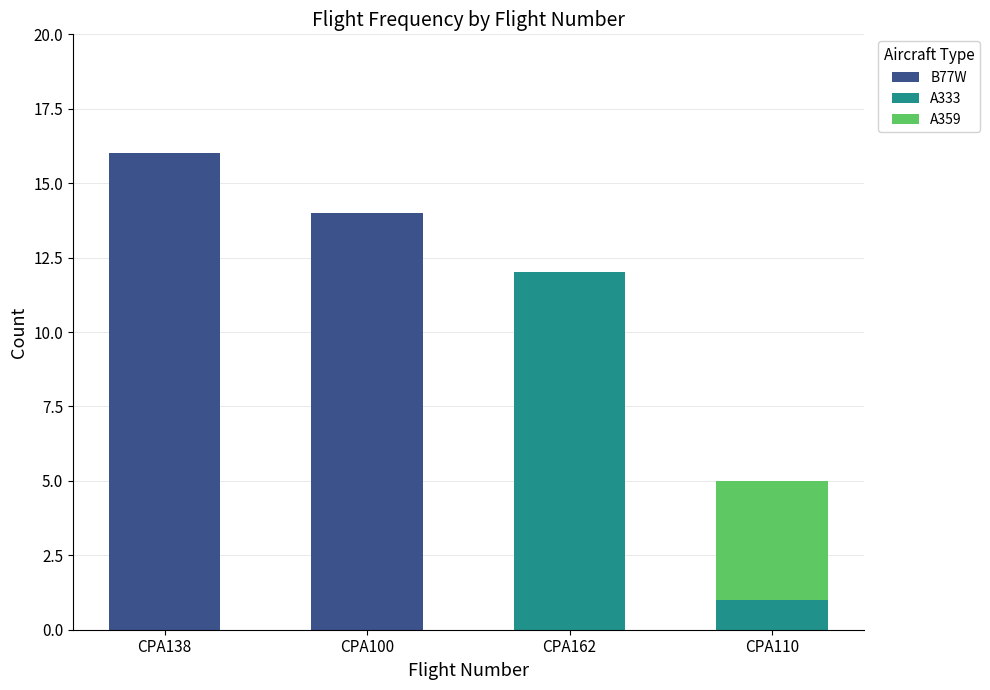

Does the chart contain stacked bars?

Yes